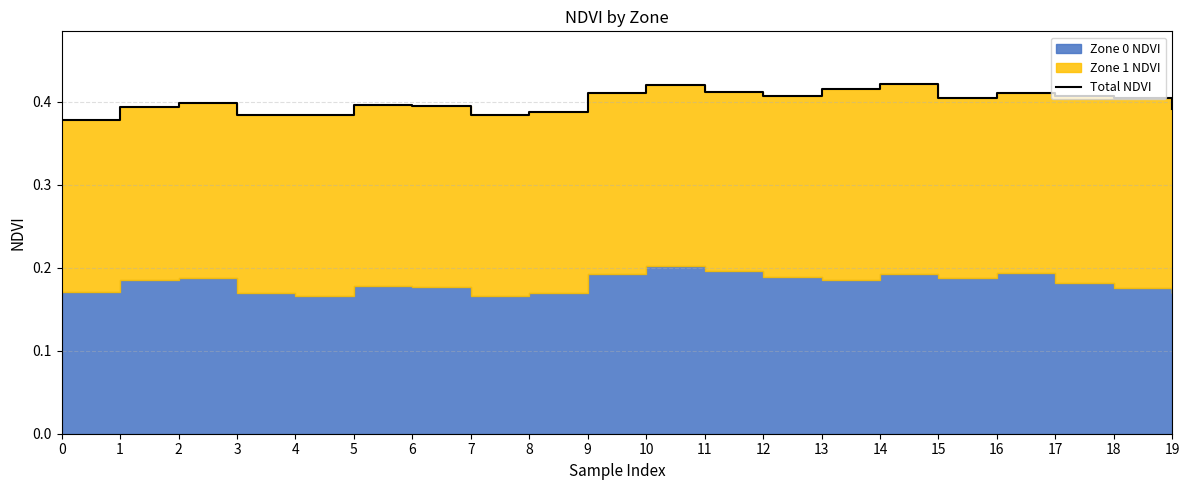

At which category does the chart reach its peak across all series?

14